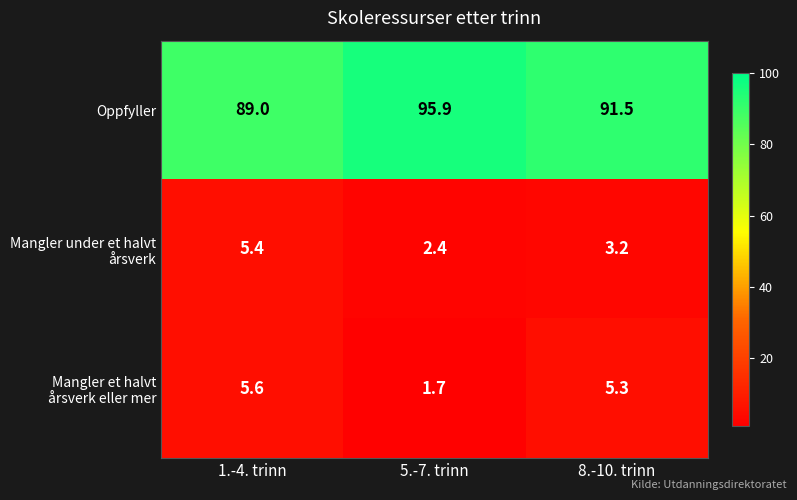

What is the difference between the highest and lowest values at 5.-7. trinn?

94.2